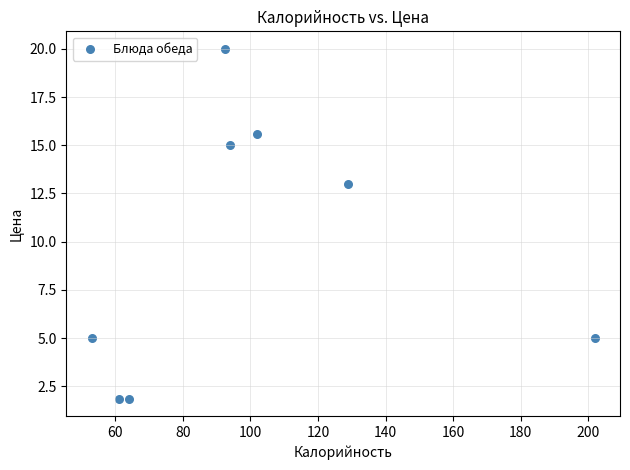

What Y value in the scatter plot is closest to 10?

13.0